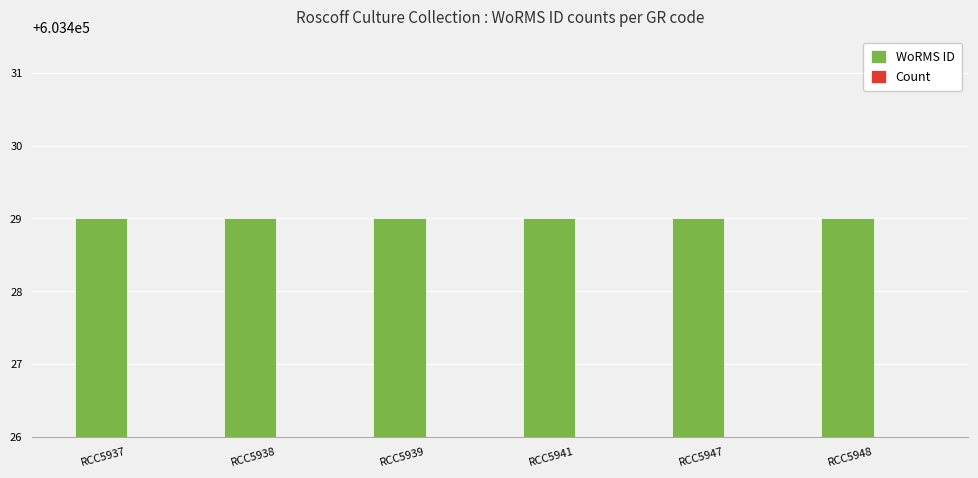

Rank the categories by Count value from highest to lowest.

RCC5937, RCC5938, RCC5939, RCC5941, RCC5947, RCC5948